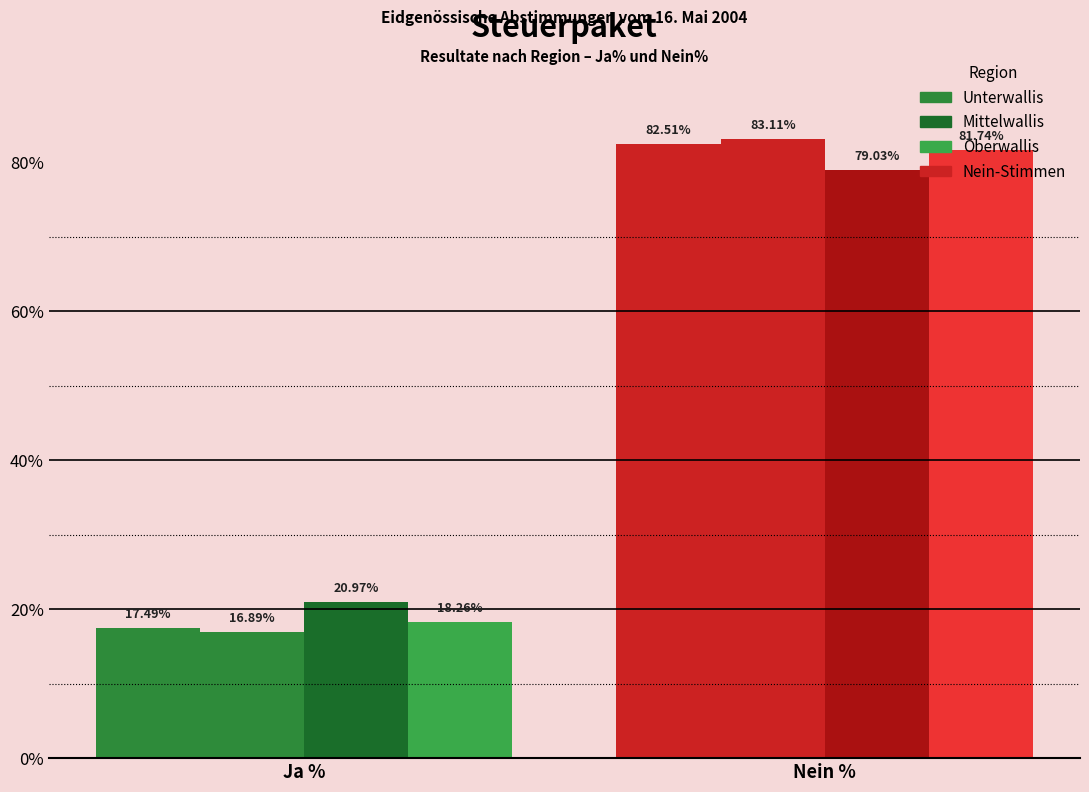

Reading left to right, list all the values displayed in this chart.

Unterwallis: Ja %=17.5	Nein %=82.5
Mittelwallis: Ja %=16.9	Nein %=83.1
Oberwallis: Ja %=21.0	Nein %=79.0
Kanton: Ja %=18.3	Nein %=81.7